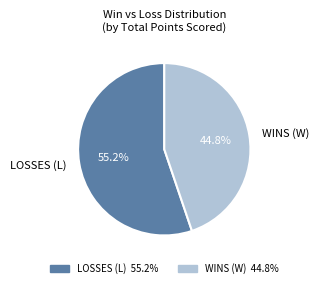

Does LOSSES (L) represent more than half of the total?

Yes